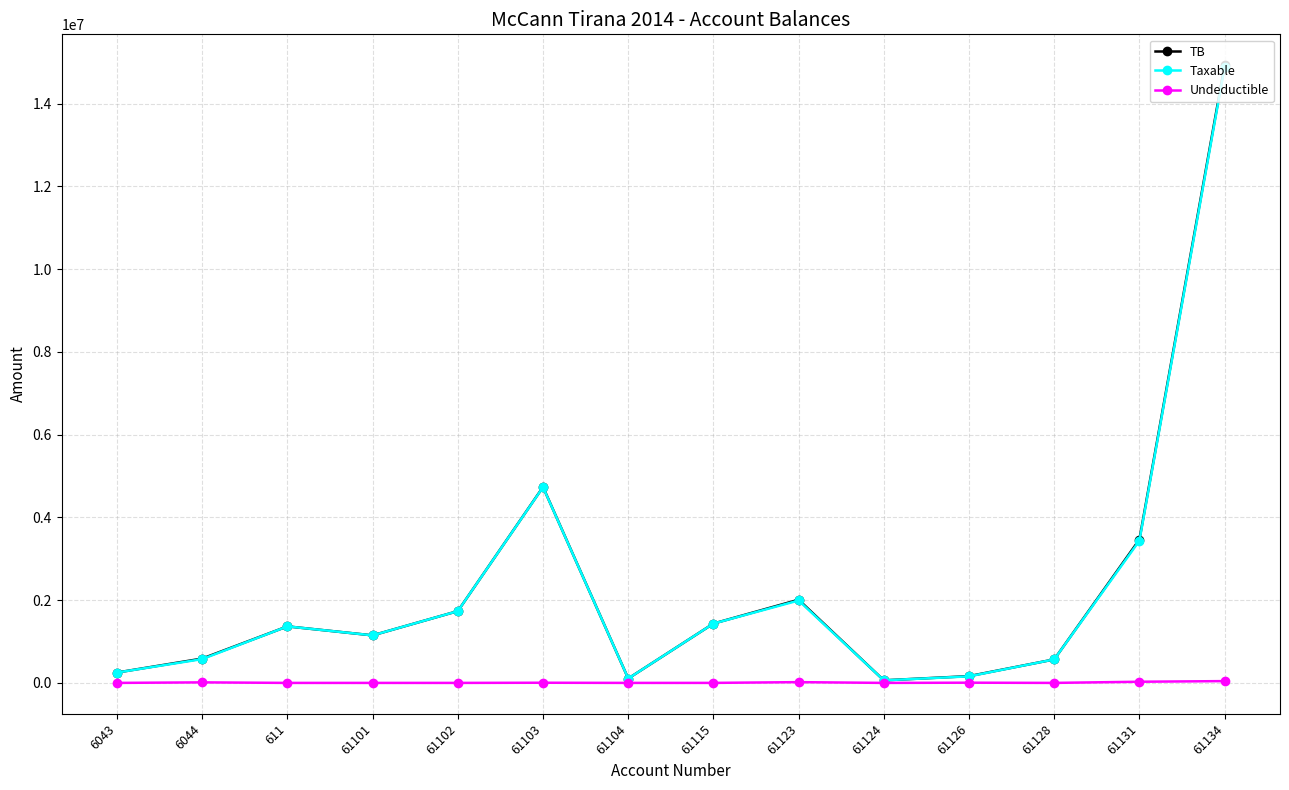

What are all the series names shown in the legend?

TB, Taxable, Undeductible